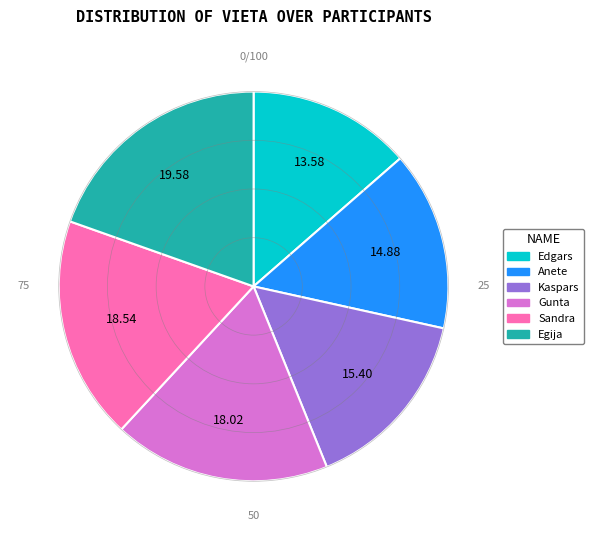

True or false: Egija accounts for 6% of the total.

False